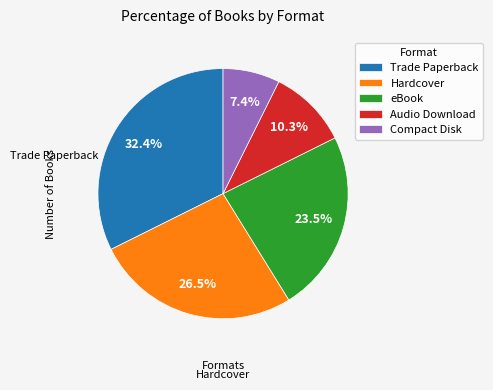

How much of the chart is everything except eBook?

76.5%